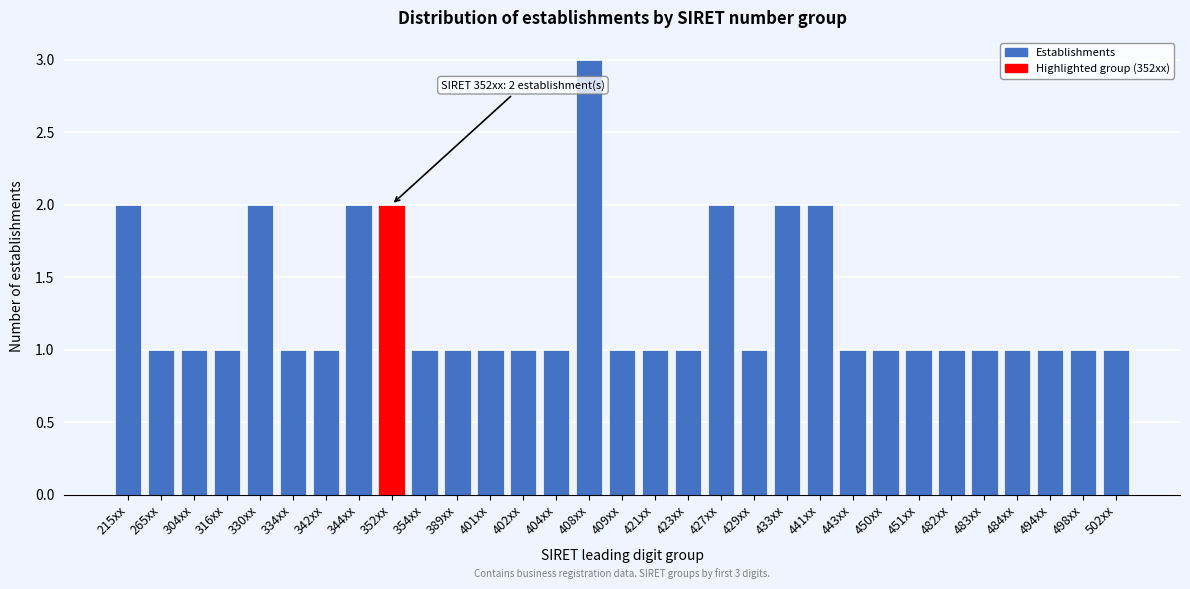

Approximately how many times larger is the value at 498xx compared to 484xx?

1.0